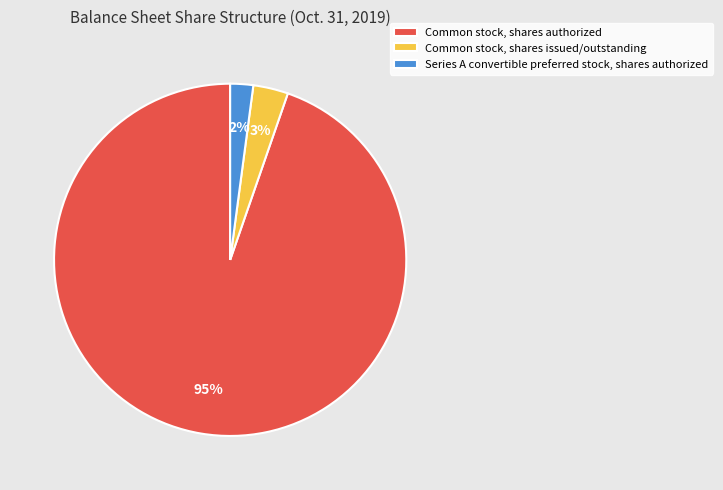

Rank the categories by value from lowest to highest.

Series A convertible preferred stock, shares authorized, Common stock, shares issued/outstanding, Common stock, shares authorized